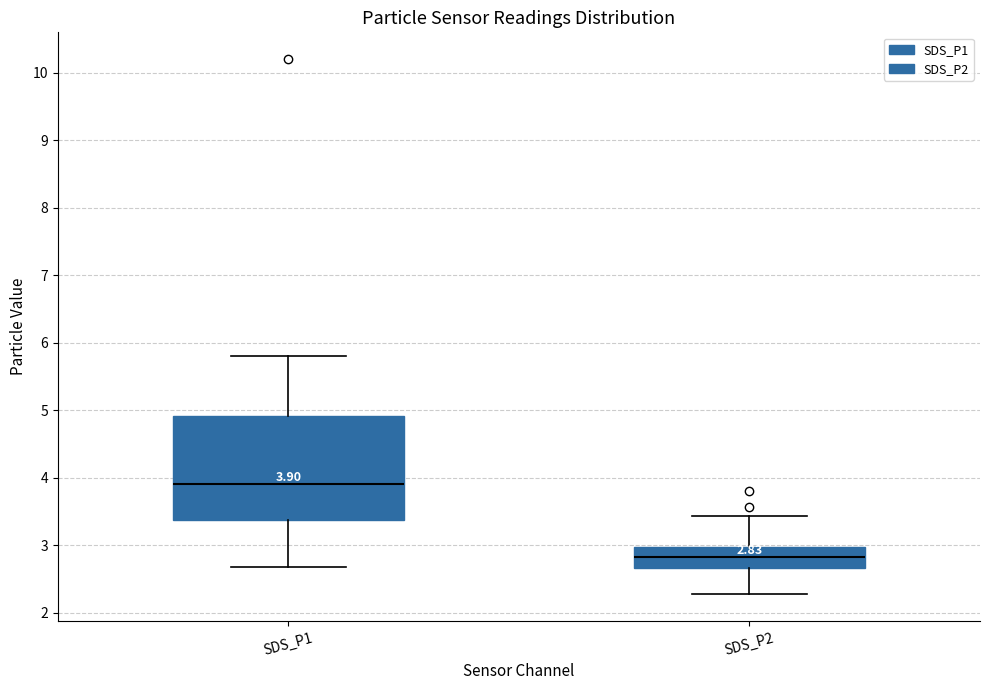

Which box is the tallest, from its lower edge to its upper edge?

SDS_P1